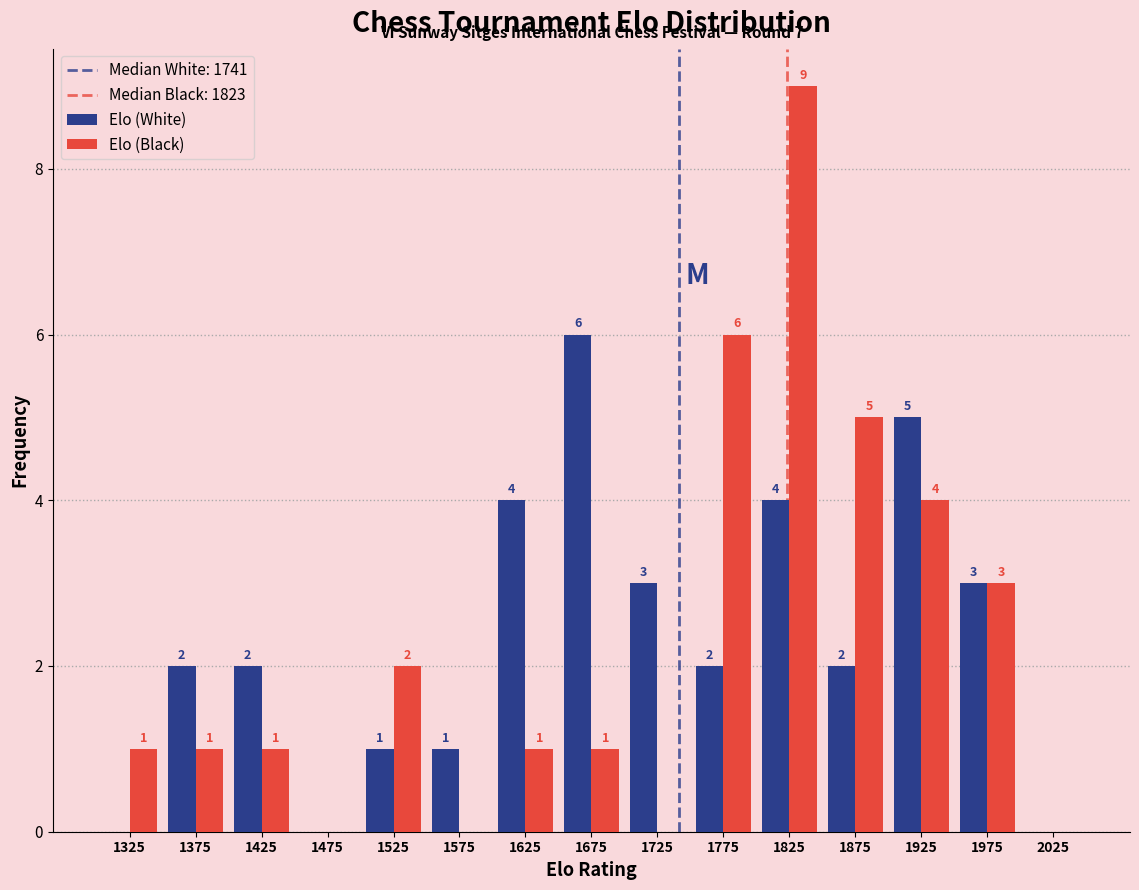

In the Elo (Black) series, which range on the x-axis has the tallest bar?

1800 to 1850